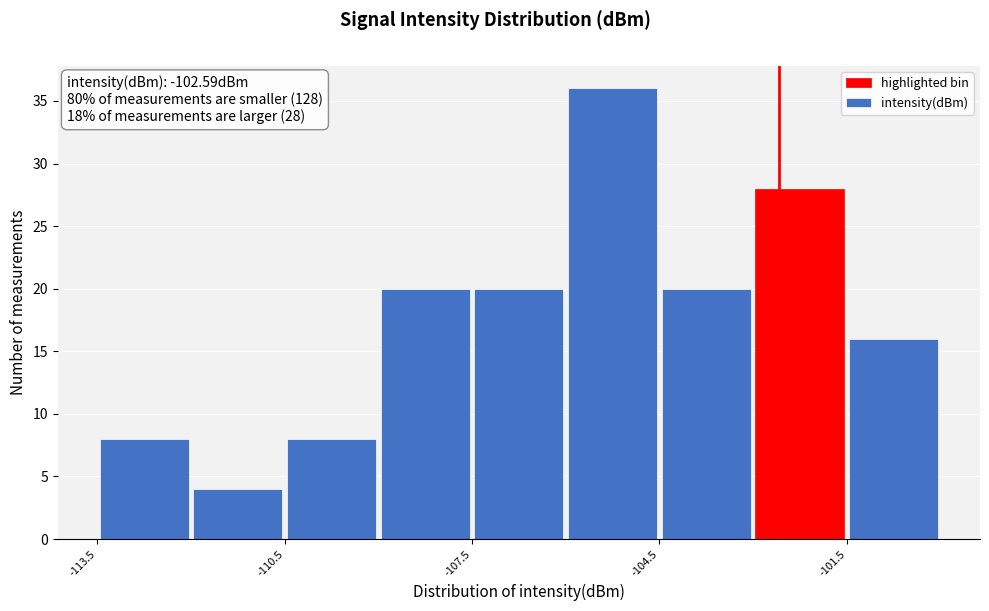

Read against the x-axis, roughly where is the centre of the tallest bar?

-105.0